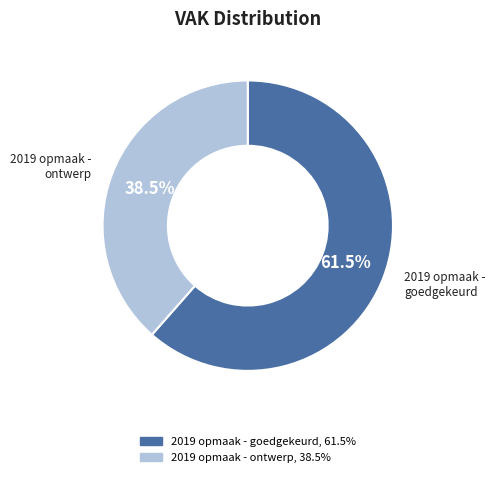

Is there a majority slice in this chart?

Yes